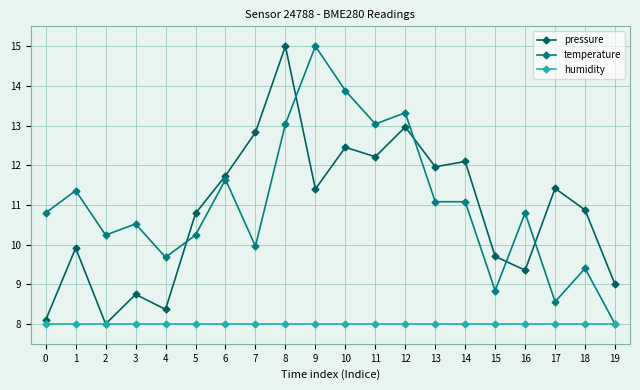

What is the difference between the second highest and second lowest values in the temperature series?

5.3